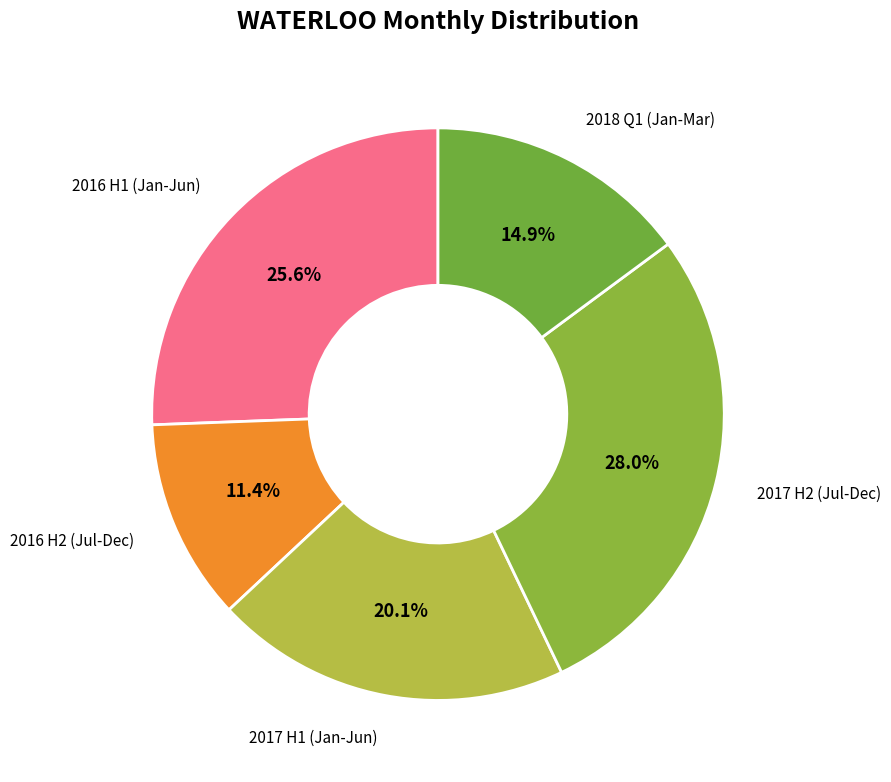

How many segments does this pie chart have?

5